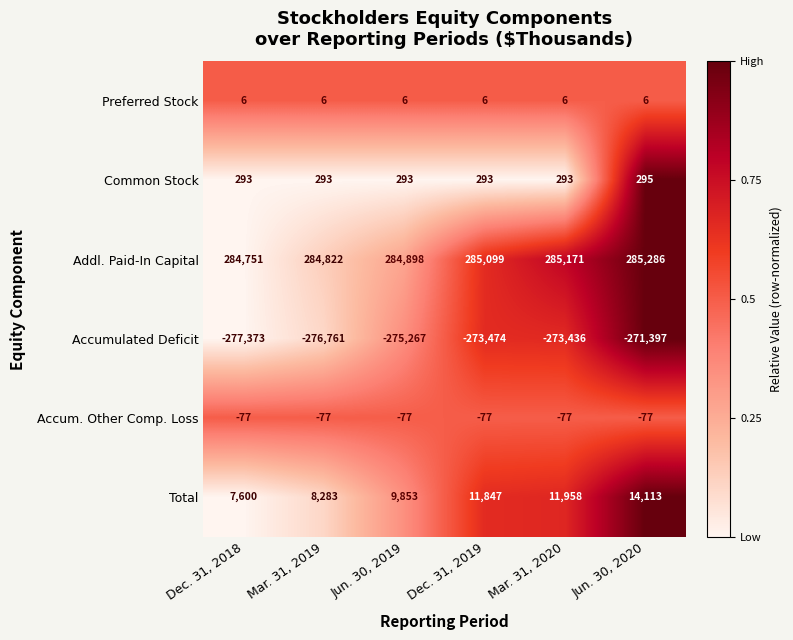

Between Mar. 31, 2019 and Mar. 31, 2020, which series saw the biggest shift?

Total